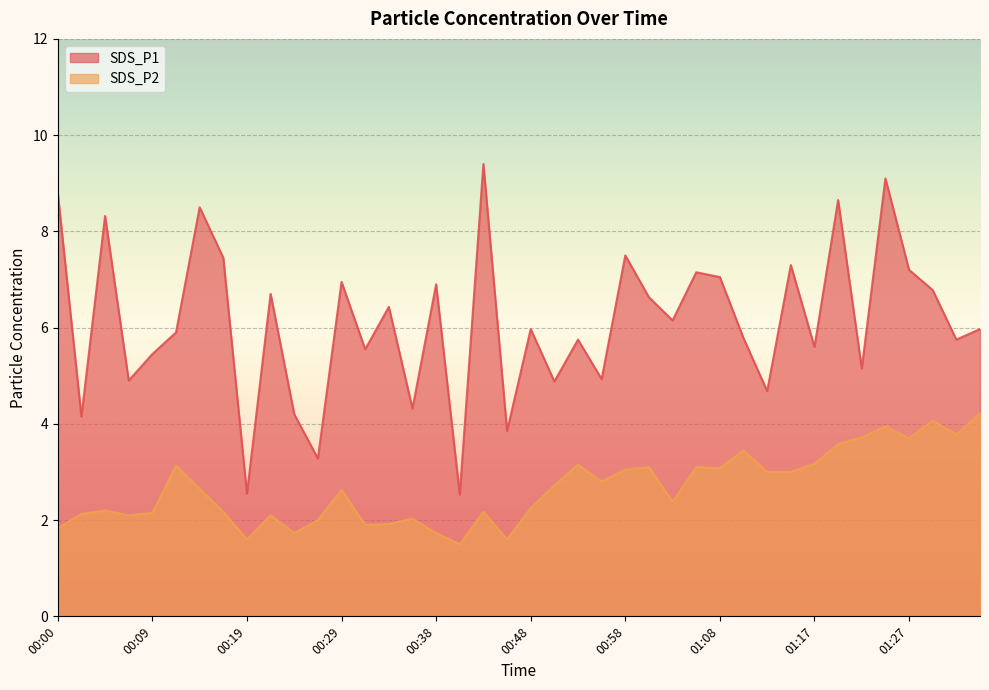

Rank the categories by SDS_P2 value from highest to lowest.

01:35, 01:30, 01:25, 01:32, 01:22, 01:27, 01:20, 01:10, 01:17, 00:53, 00:12, 01:00, 01:05, 01:08, 00:58, 01:12, 01:15, 00:55, 00:51, 00:14, 00:29, 01:03, 00:48, 00:04, 00:17, 00:43, 00:09, 00:02, 00:07, 00:21, 00:36, 00:26, 00:34, 00:31, 00:00, 00:24, 00:38, 00:19, 00:46, 00:41